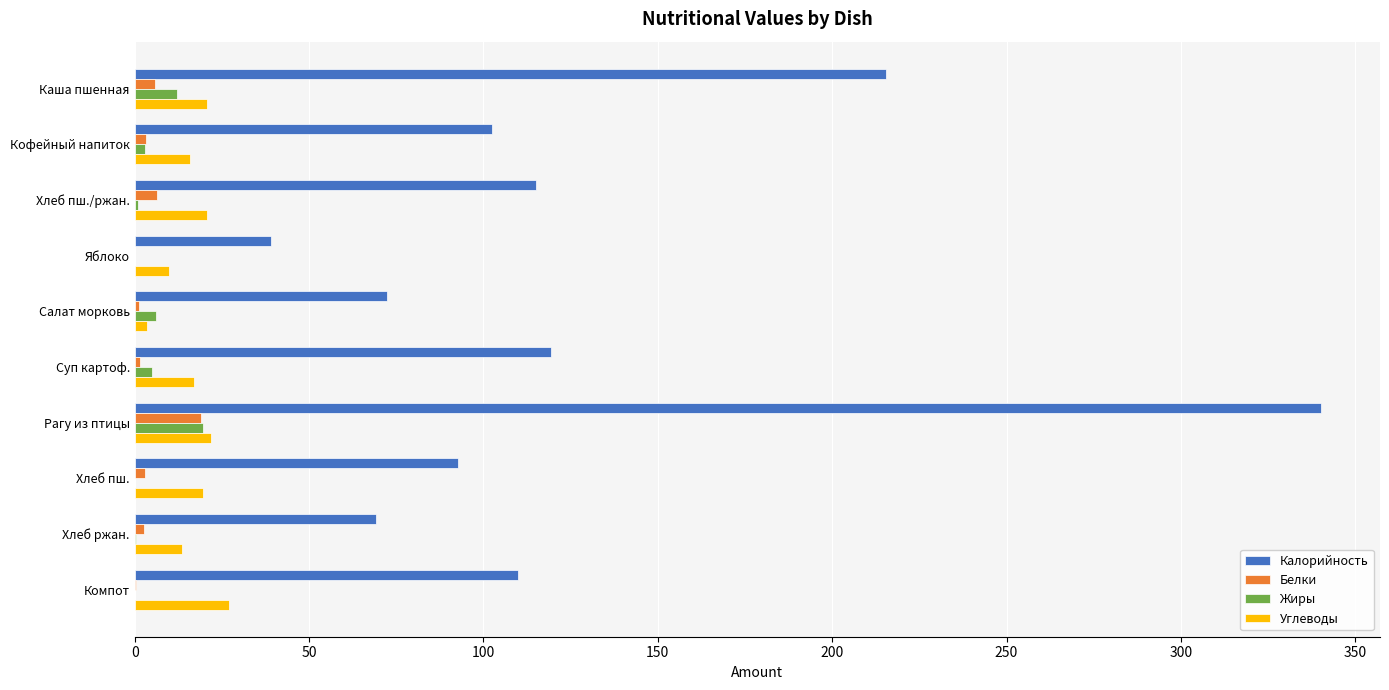

Which series has the largest total across all categories?

Калорийность